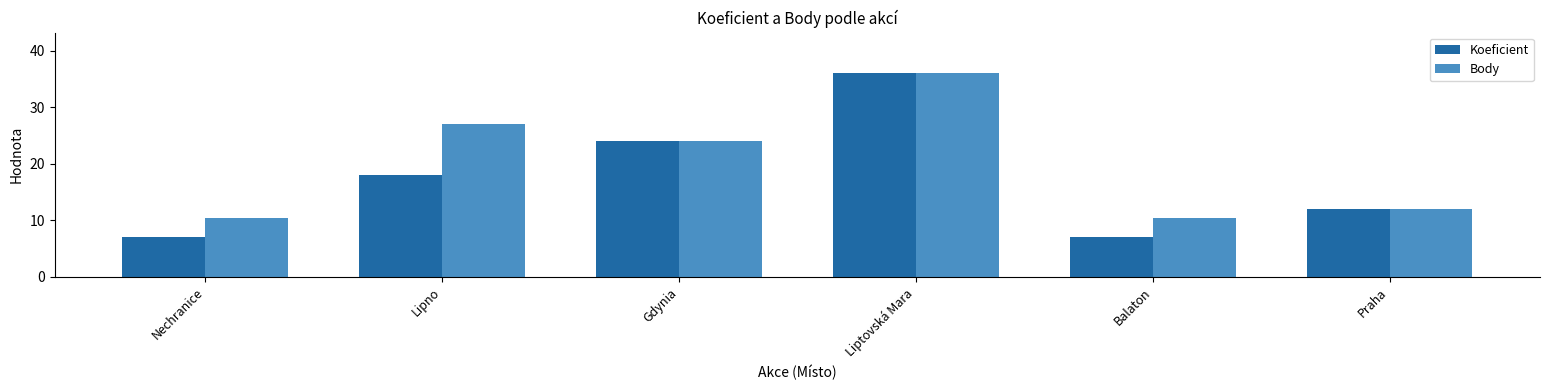

How many categories are shown in the chart?

6